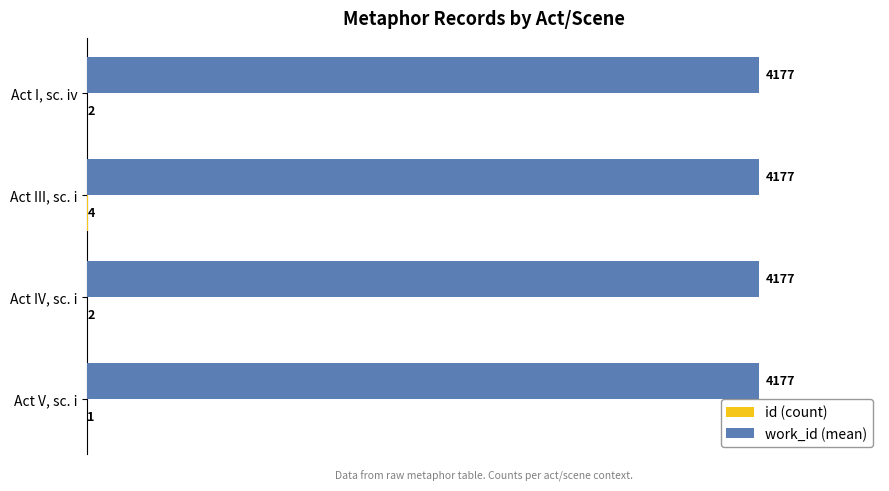

At which category is the sum across all series the highest?

Act III, sc. i